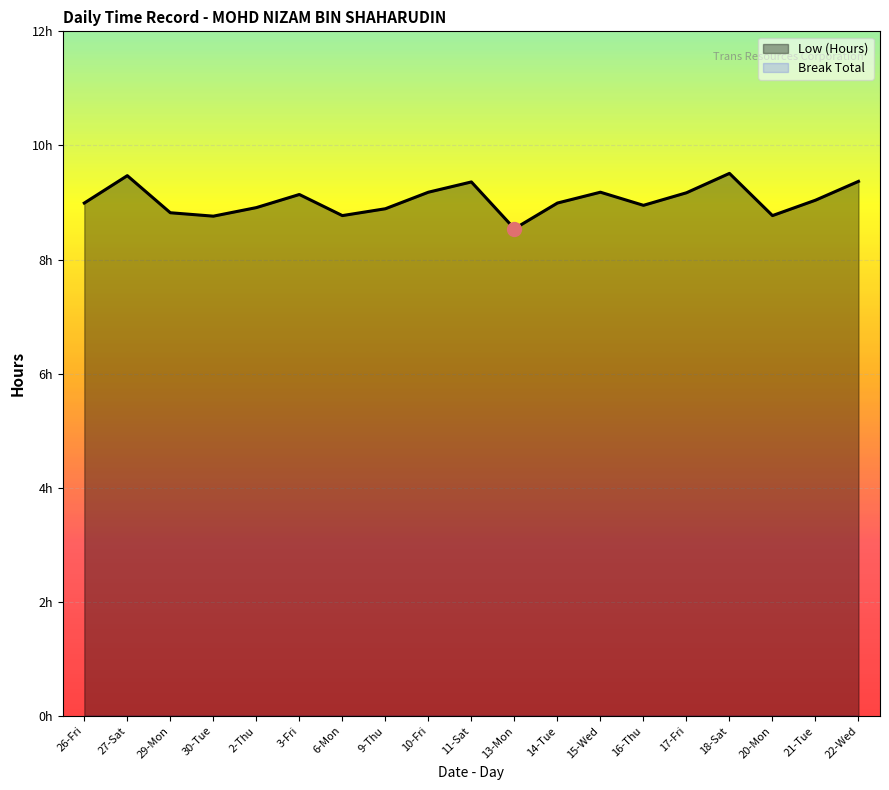

What is the difference between the second highest and minimum values?

0.9